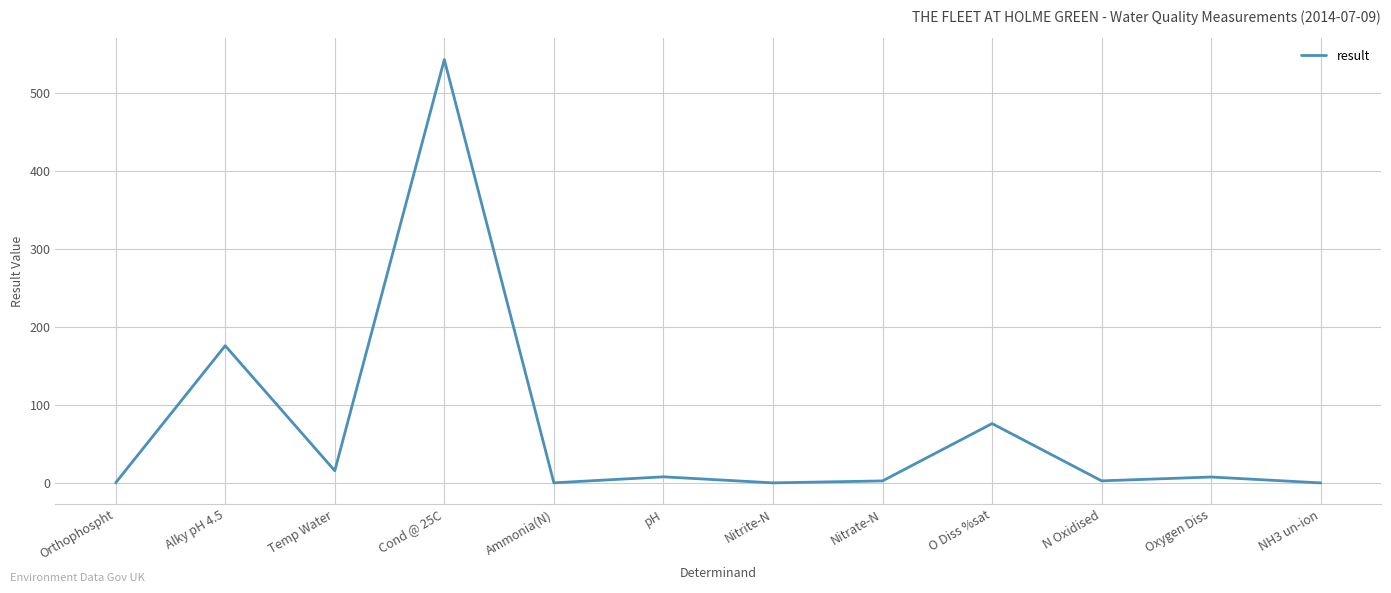

What is the difference between the maximum and minimum values?

543.0